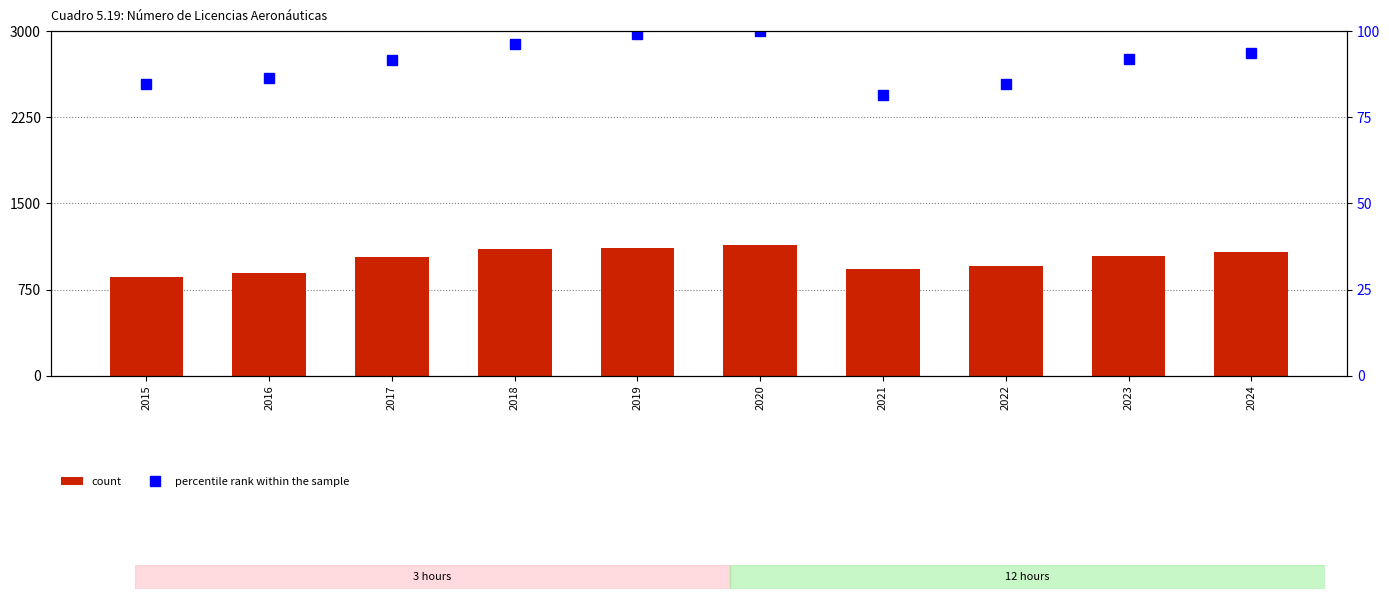

How many data points in count are above 1044?

4